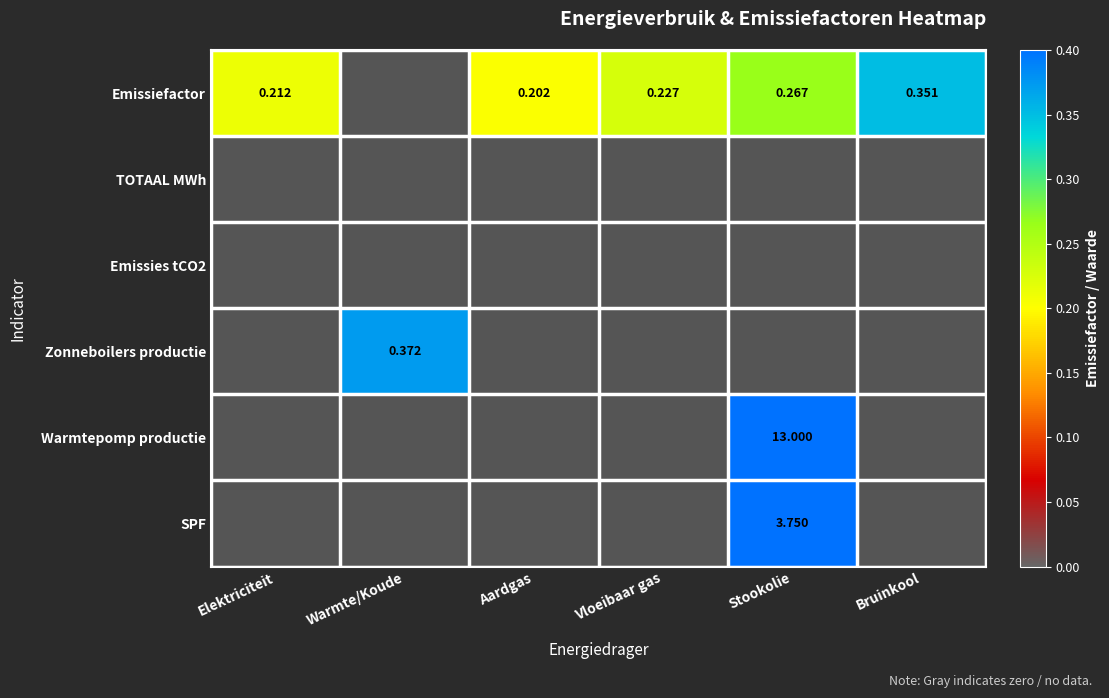

Which has a higher value, Vloeibaar gas or Elektriciteit?

Vloeibaar gas